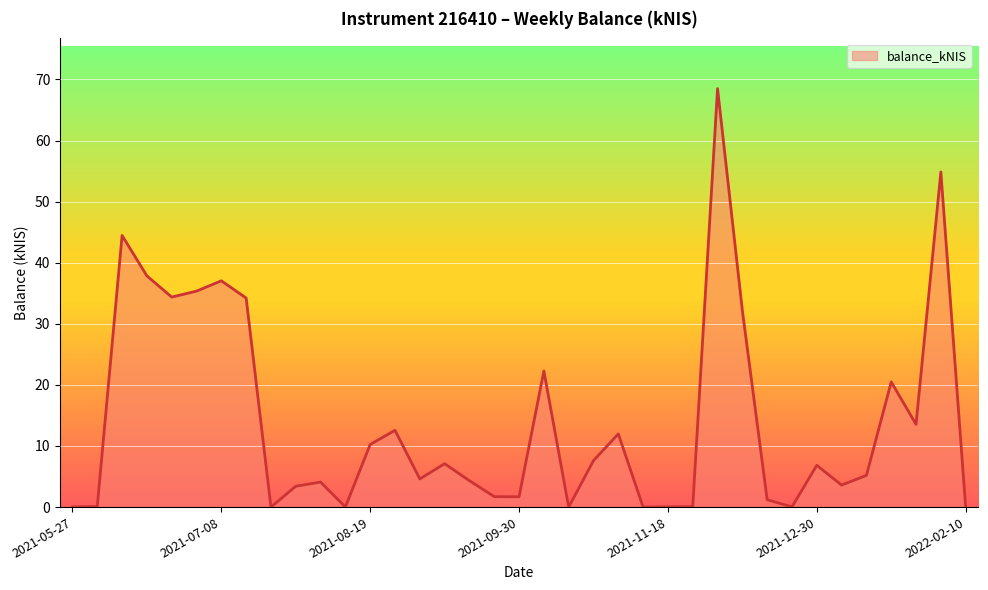

How many lines are shown in the chart?

1